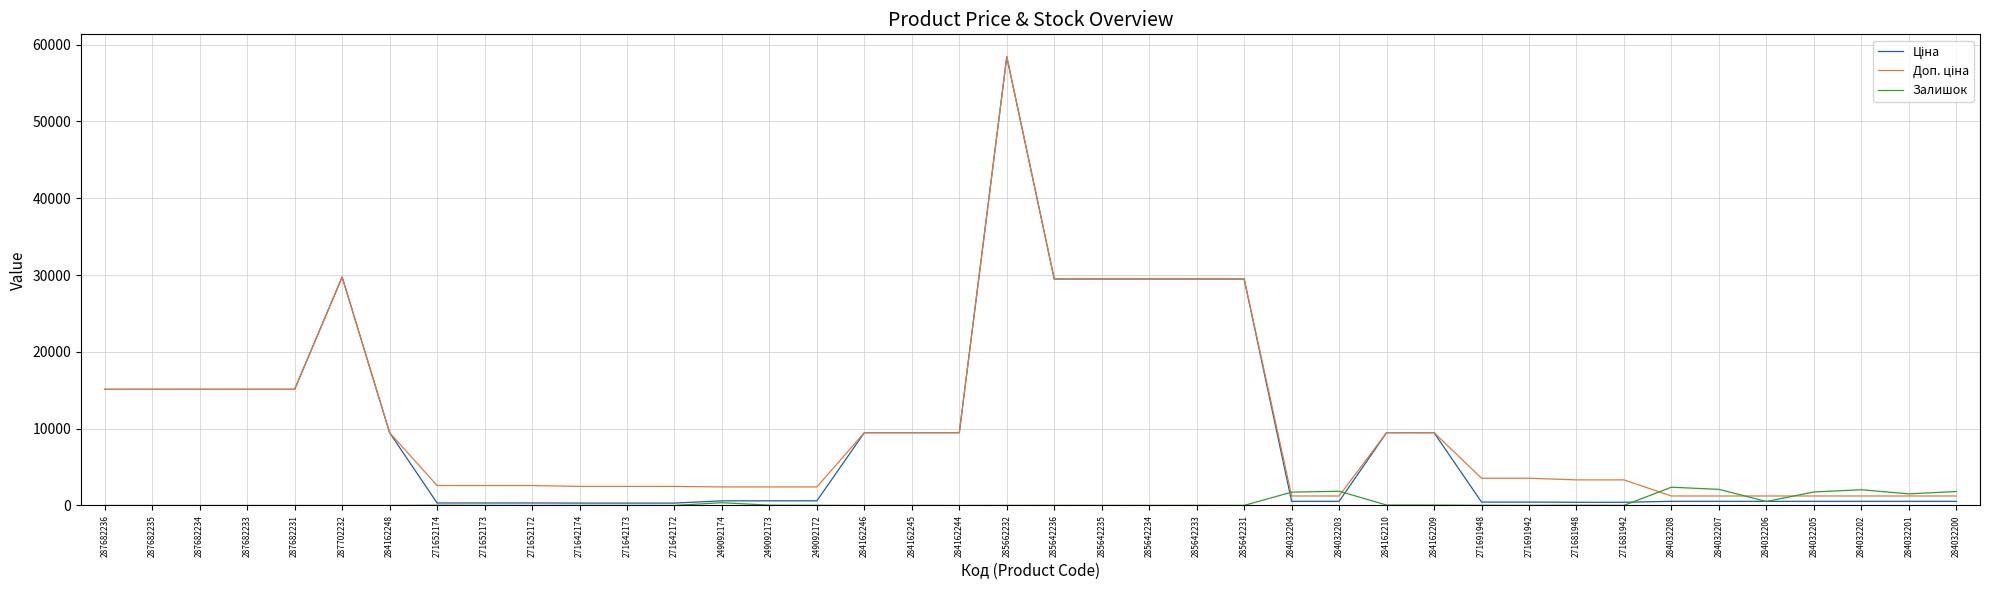

What is the spread (max minus min) of values at 284032205?

1219.0